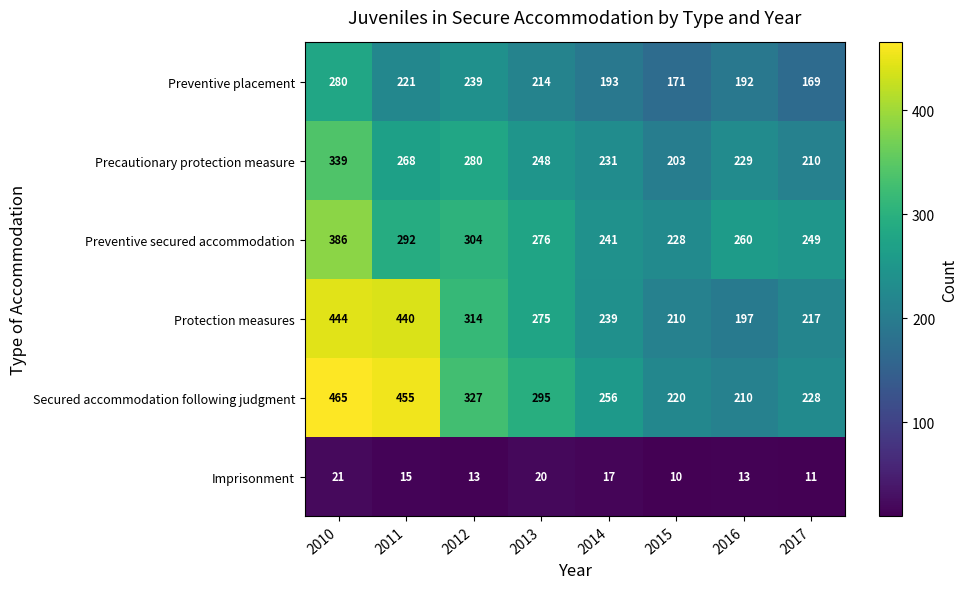

Is it true that Preventive secured accommodation equals 599 at 2010?

False